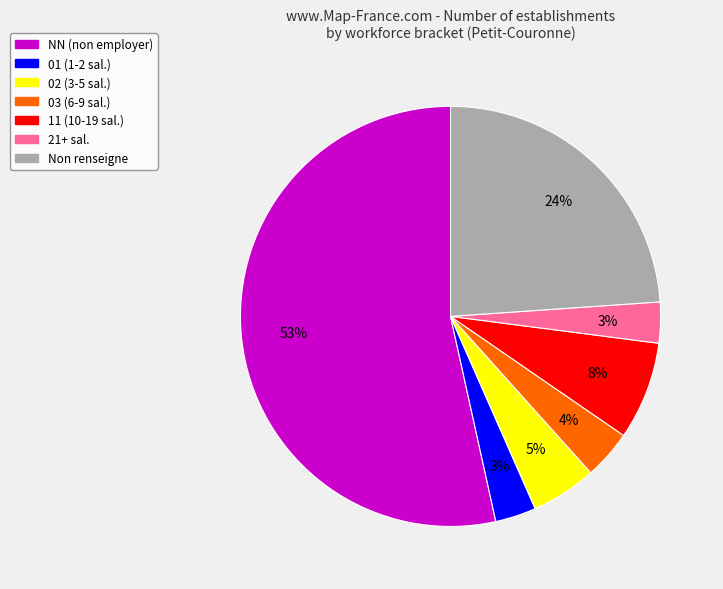

Which has a higher value, NN (non employer) or Non renseigne?

NN (non employer)